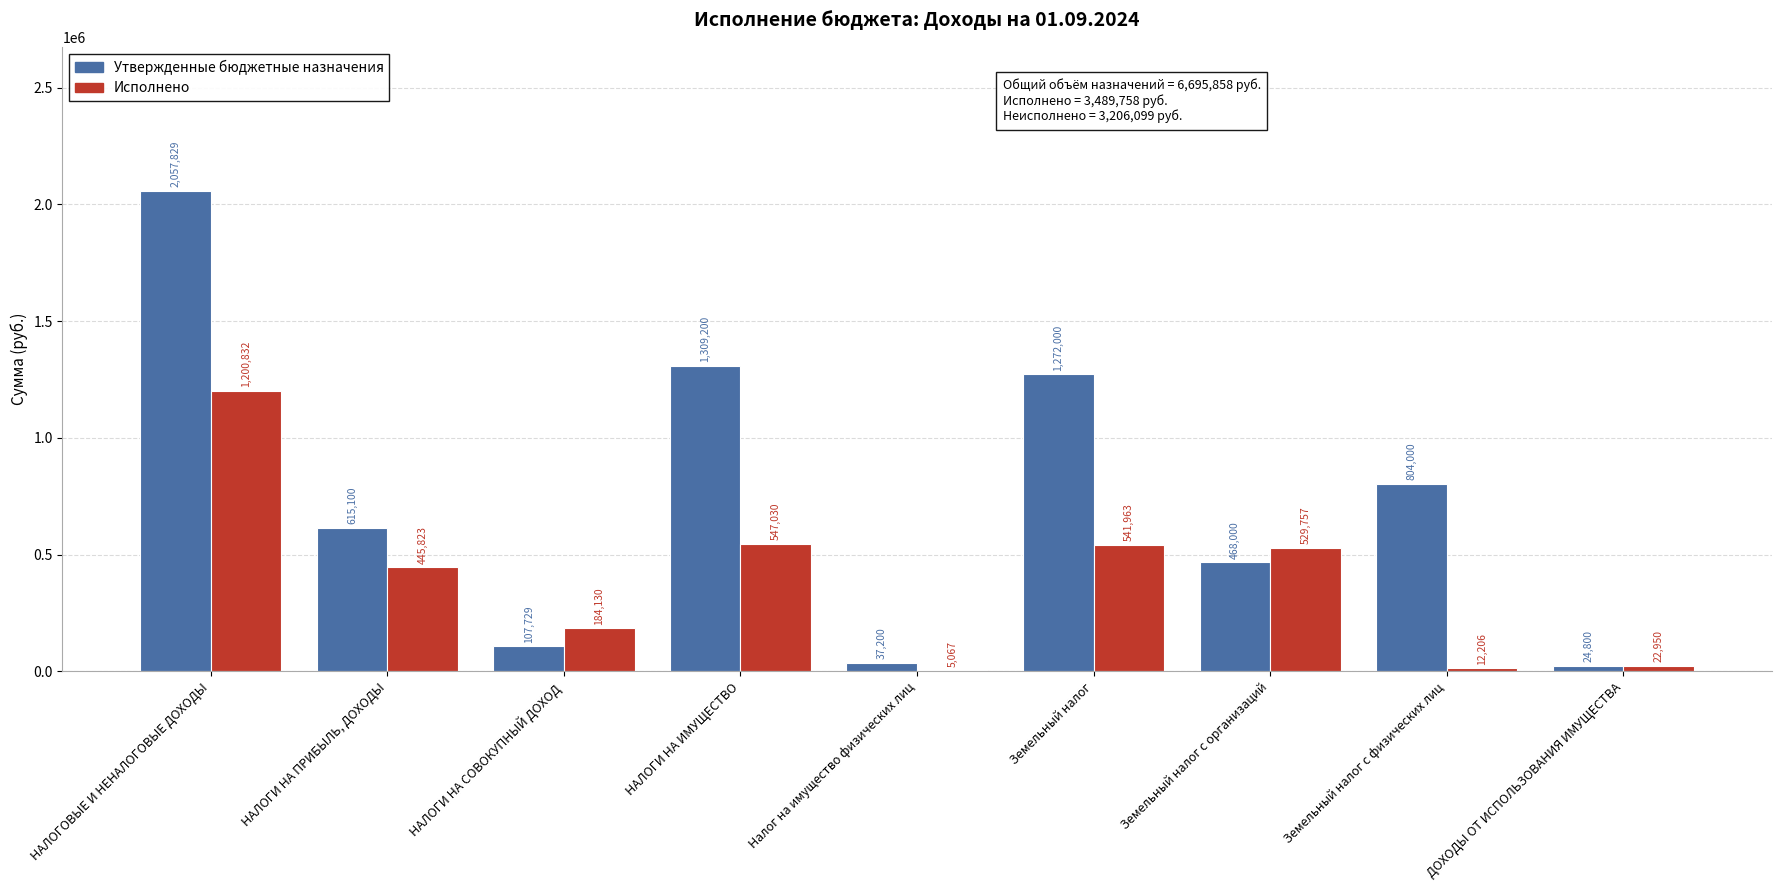

Is it true that Утвержденные бюджетные назначения equals 24800.0 at ДОХОДЫ ОТ ИСПОЛЬЗОВАНИЯ ИМУЩЕСТВА?

True